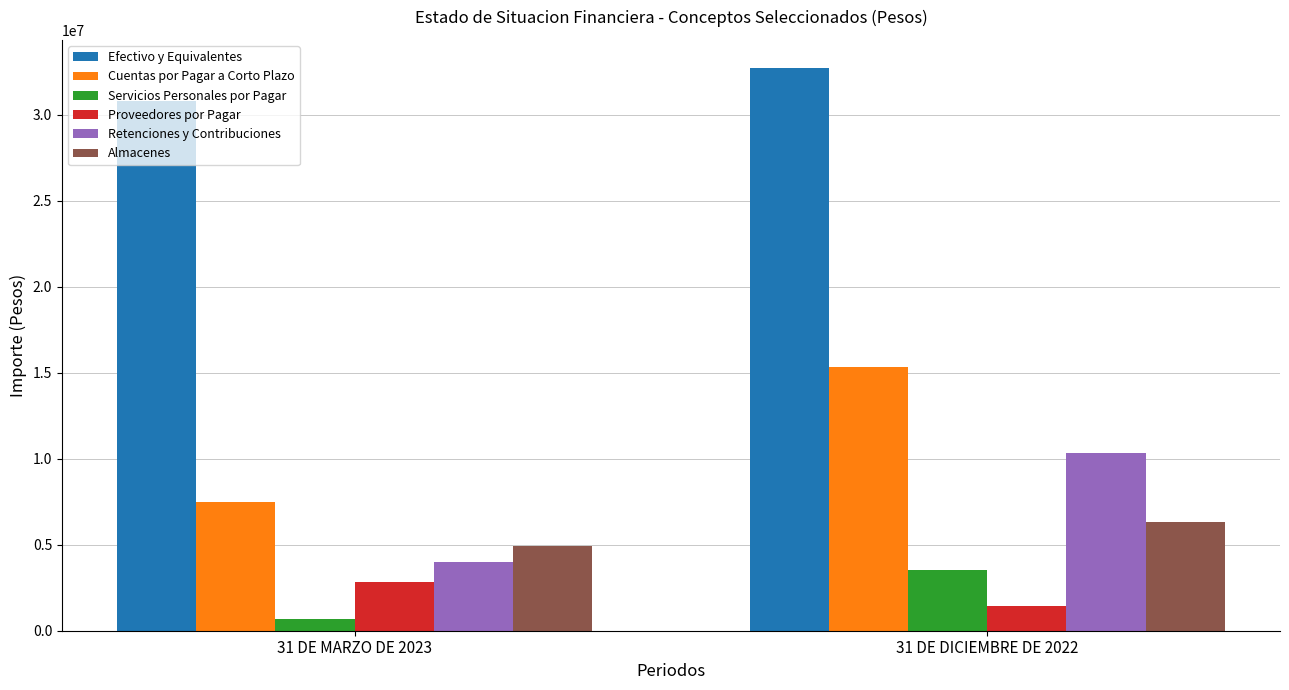

What is the sum of all Efectivo y Equivalentes values?

63502692